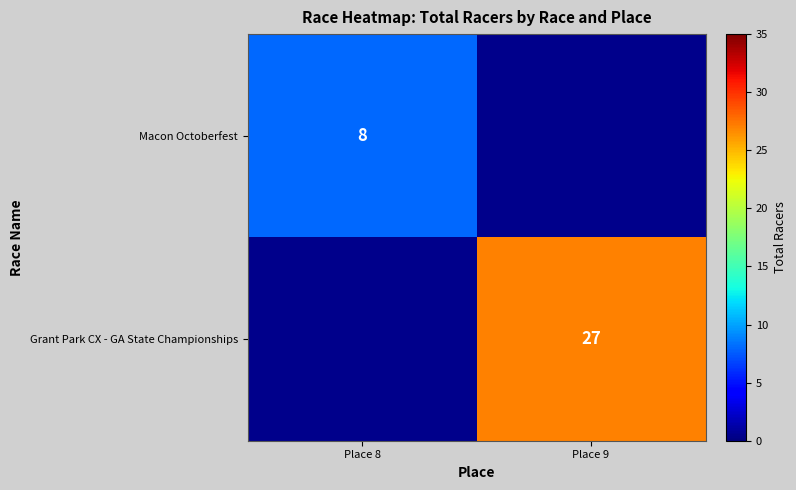

How many data points does each series have?

2